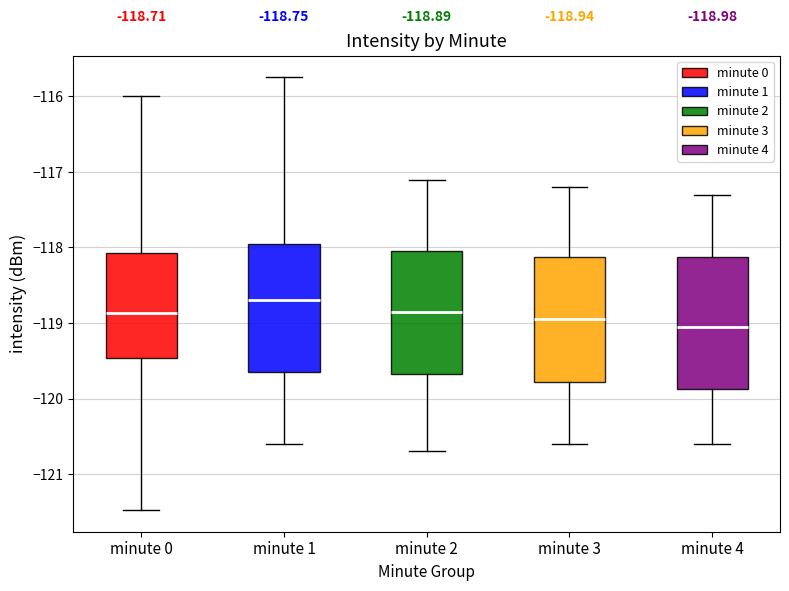

Which box's median line is the lowest?

minute 4